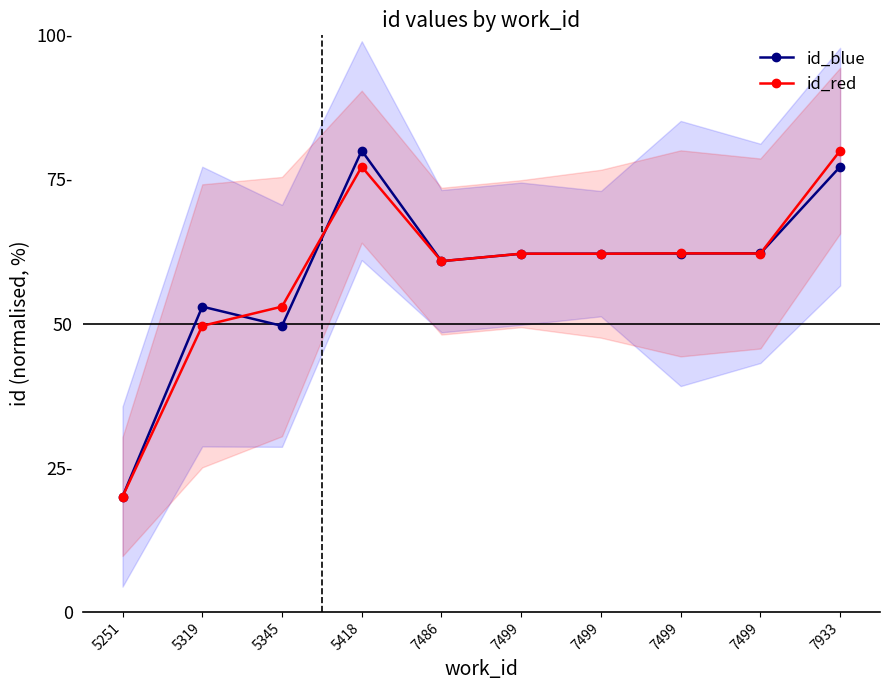

Is it true that id_blue equals 60.8 at 7486?

True